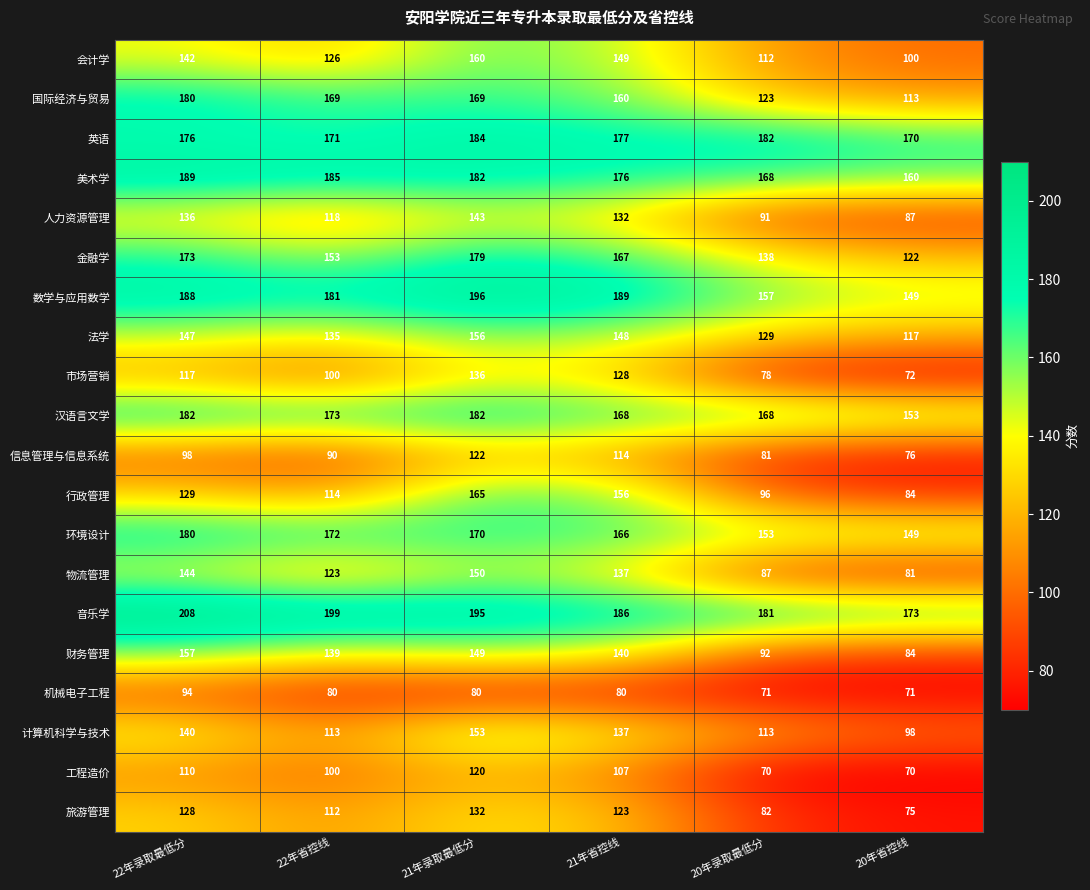

The 数学与应用数学 series shows 299 at 22年省控线. True or false?

False